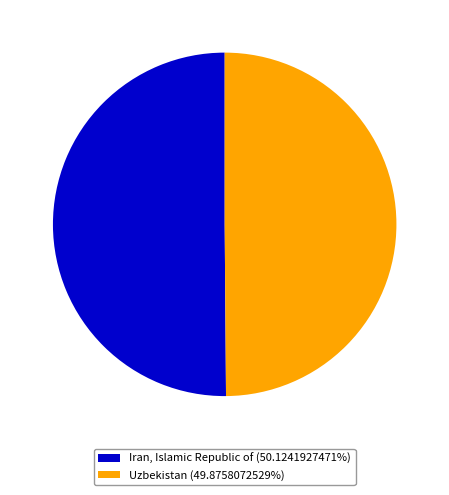

What is the ratio of the value at Uzbekistan (49.8758072529%) to the value at Iran, Islamic Republic of (50.1241927471%)?

1.0